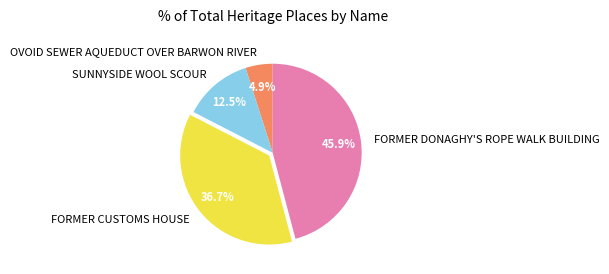

What is the total percentage of FORMER CUSTOMS HOUSE and FORMER DONAGHY'S ROPE WALK BUILDING?

82.6%